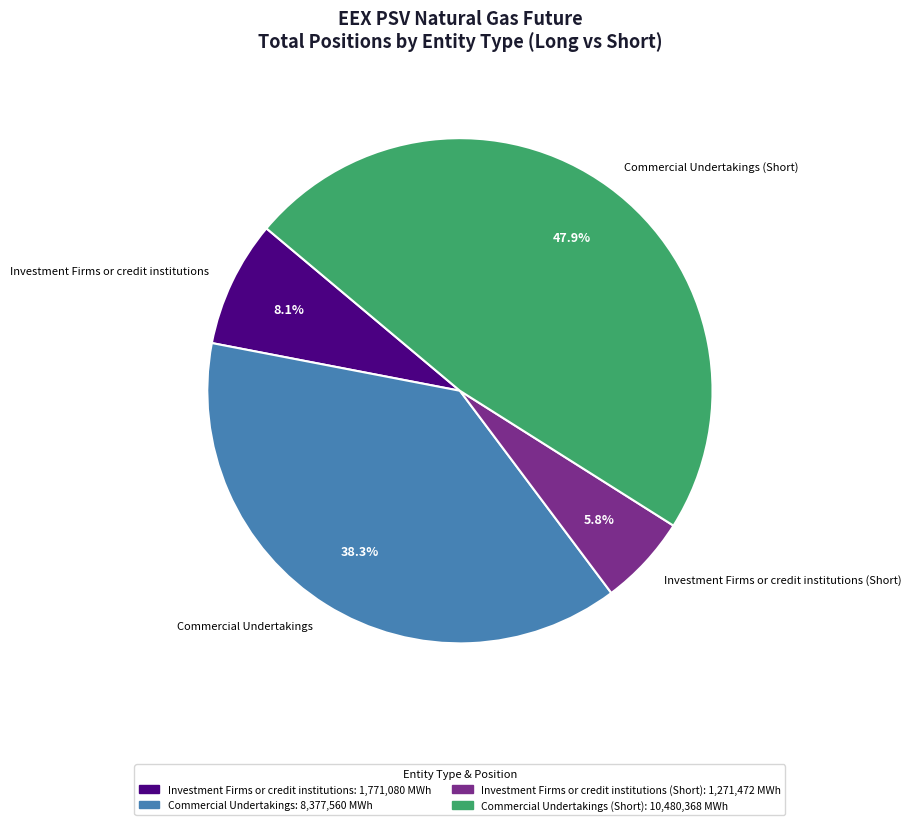

What is the largest slice in the pie chart?

Commercial Undertakings (Short)